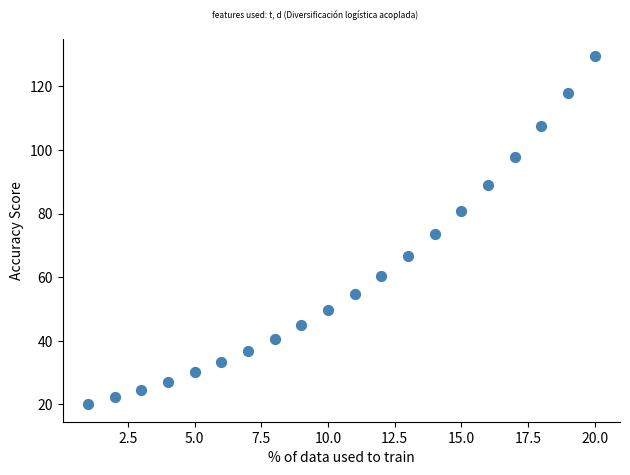

What is the range of X values (max minus min)?

19.0